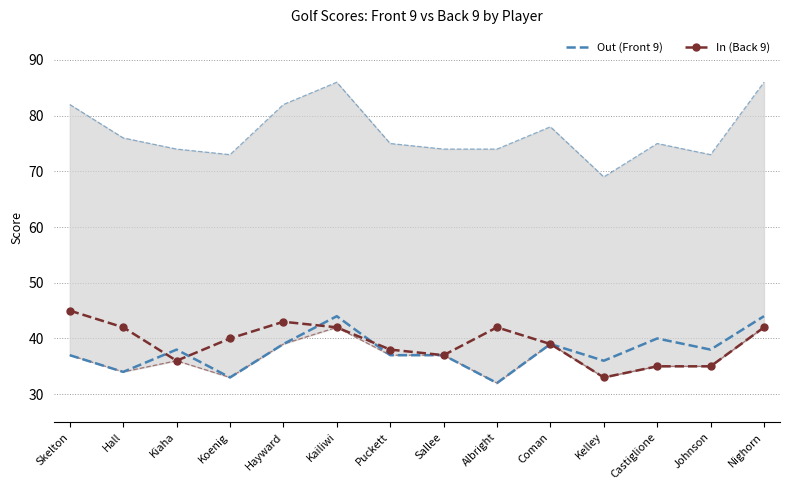

At which category is the sum across all series the highest?

Kailiwi